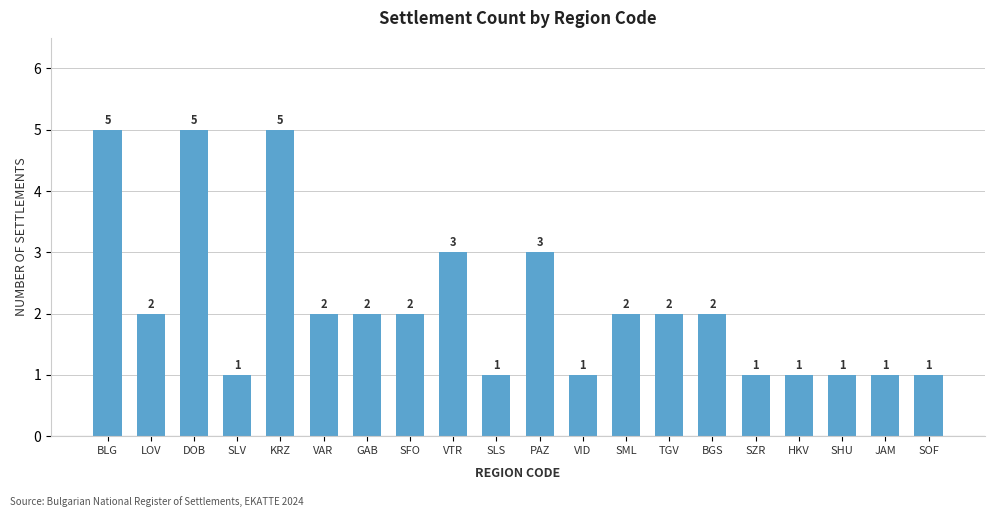

Is it true that the value at BLG is 5?

True